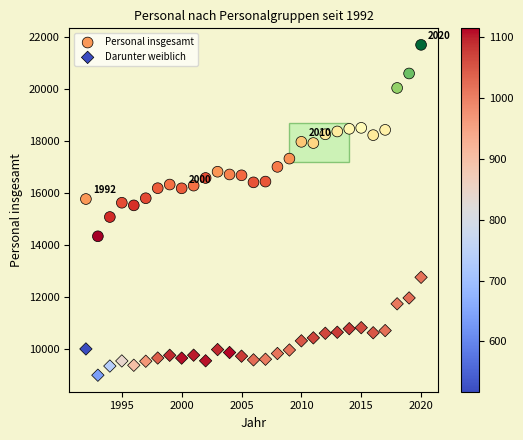

Across all data points, what is the range of Y values (max minus min)?

12694